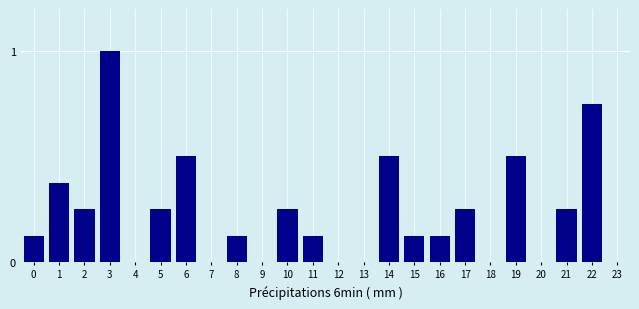

True or false: the data shows 0.2 at 15.

False